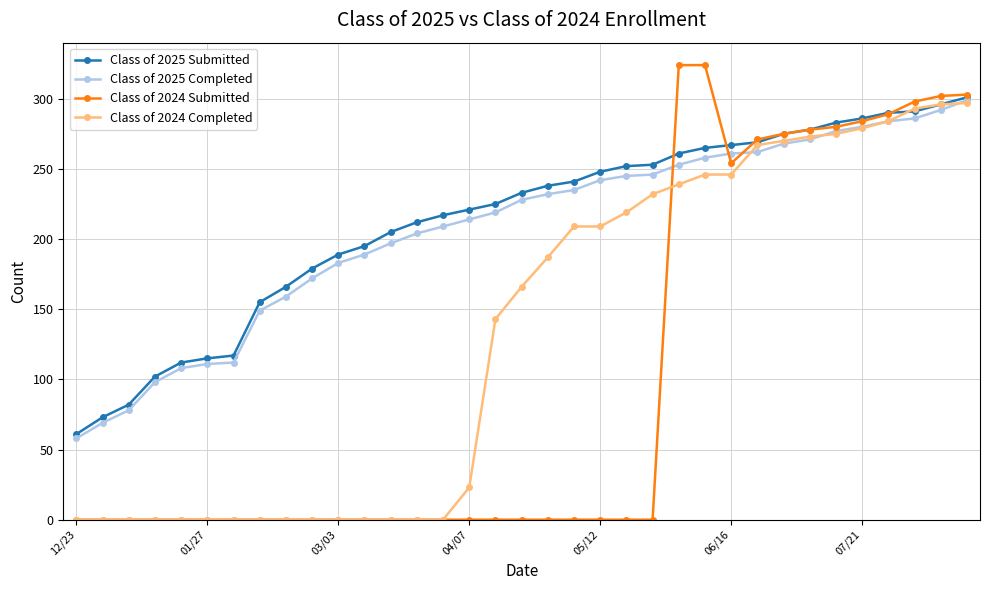

Which series has the widest spread of values?

Class of 2024 Submitted